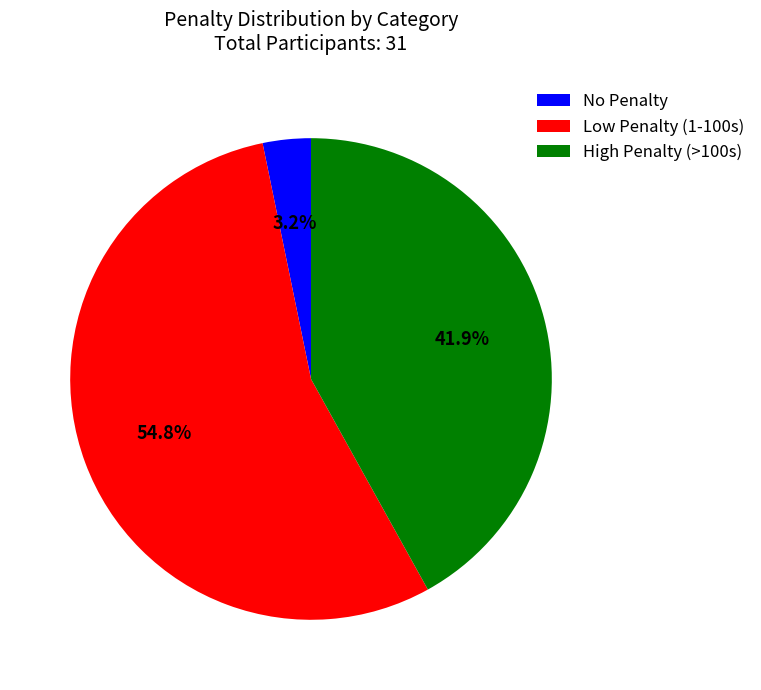

Does any single category account for the majority?

Yes